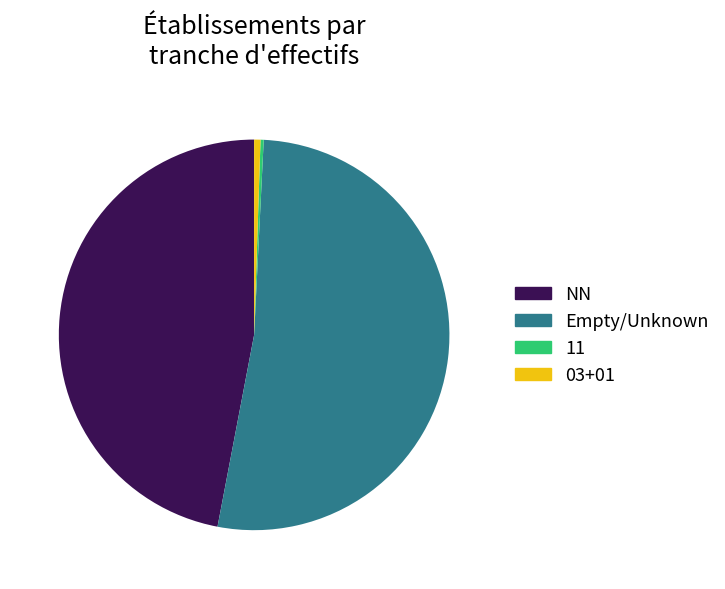

Do 03+01 and Empty/Unknown together represent more than half of the pie?

Yes